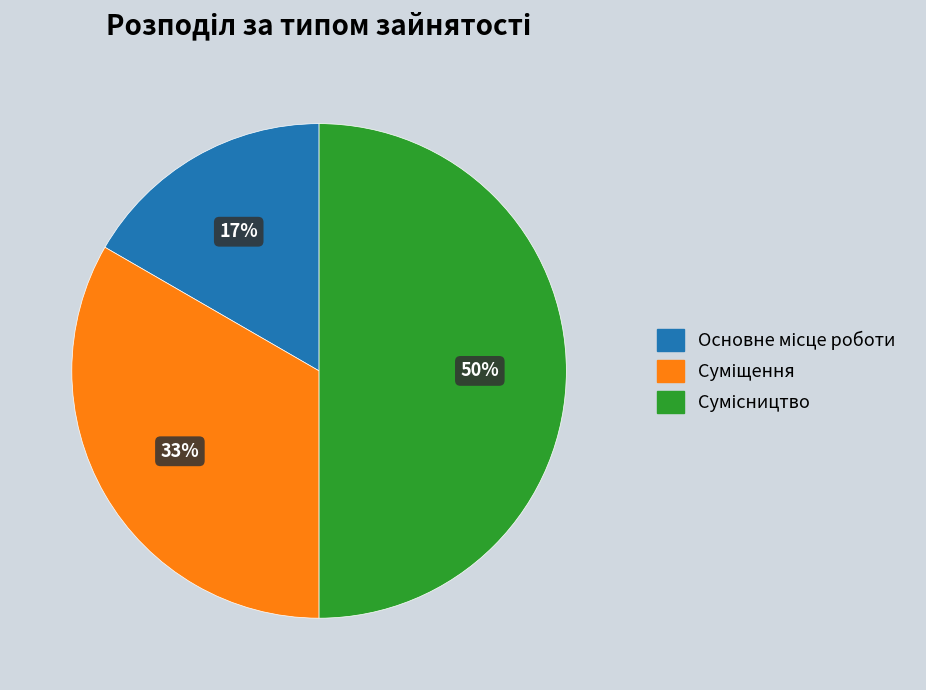

To the nearest percent, what is the difference between the largest and smallest slice percentages?

33%